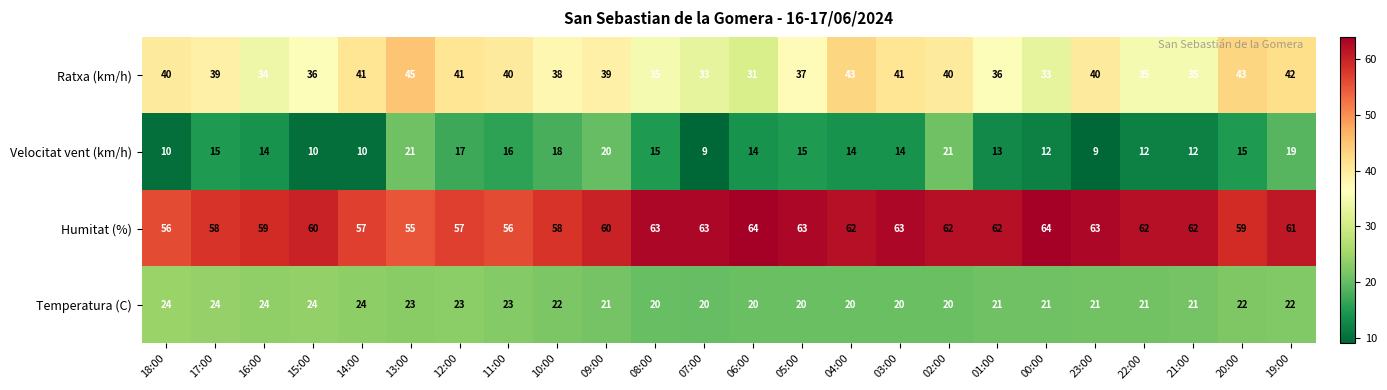

What is the greatest value displayed?

64